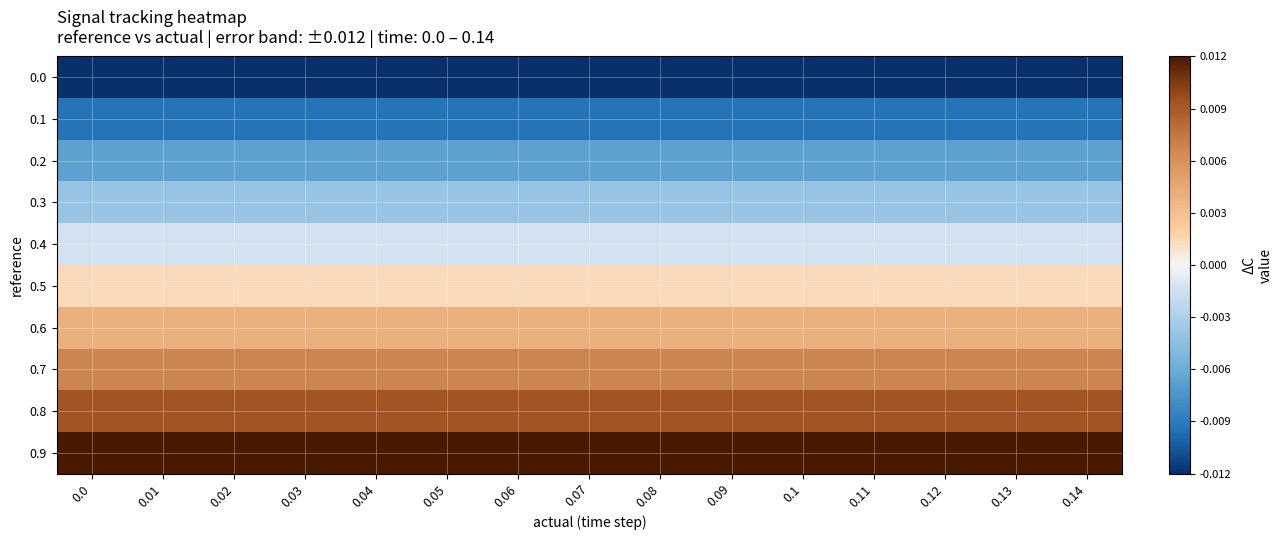

List the series in order of their peak value, lowest first.

0.0, 0.1, 0.2, 0.3, 0.4, 0.5, 0.6, 0.7, 0.8, 0.9